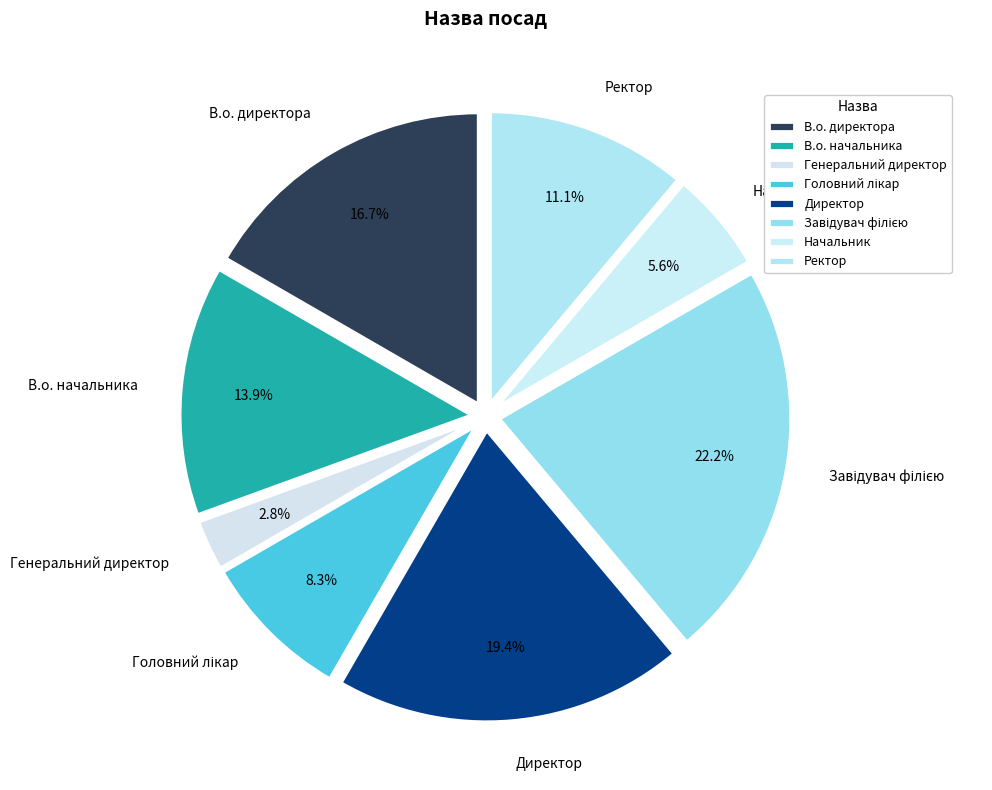

Combined, what portion of the pie is В.о. начальника and Директор?

33.3%